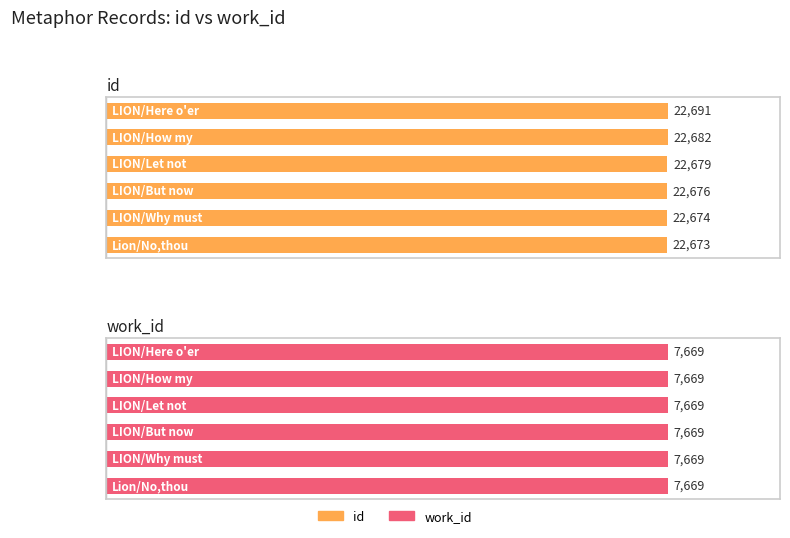

At how many categories does at least one series exceed 4644?

6